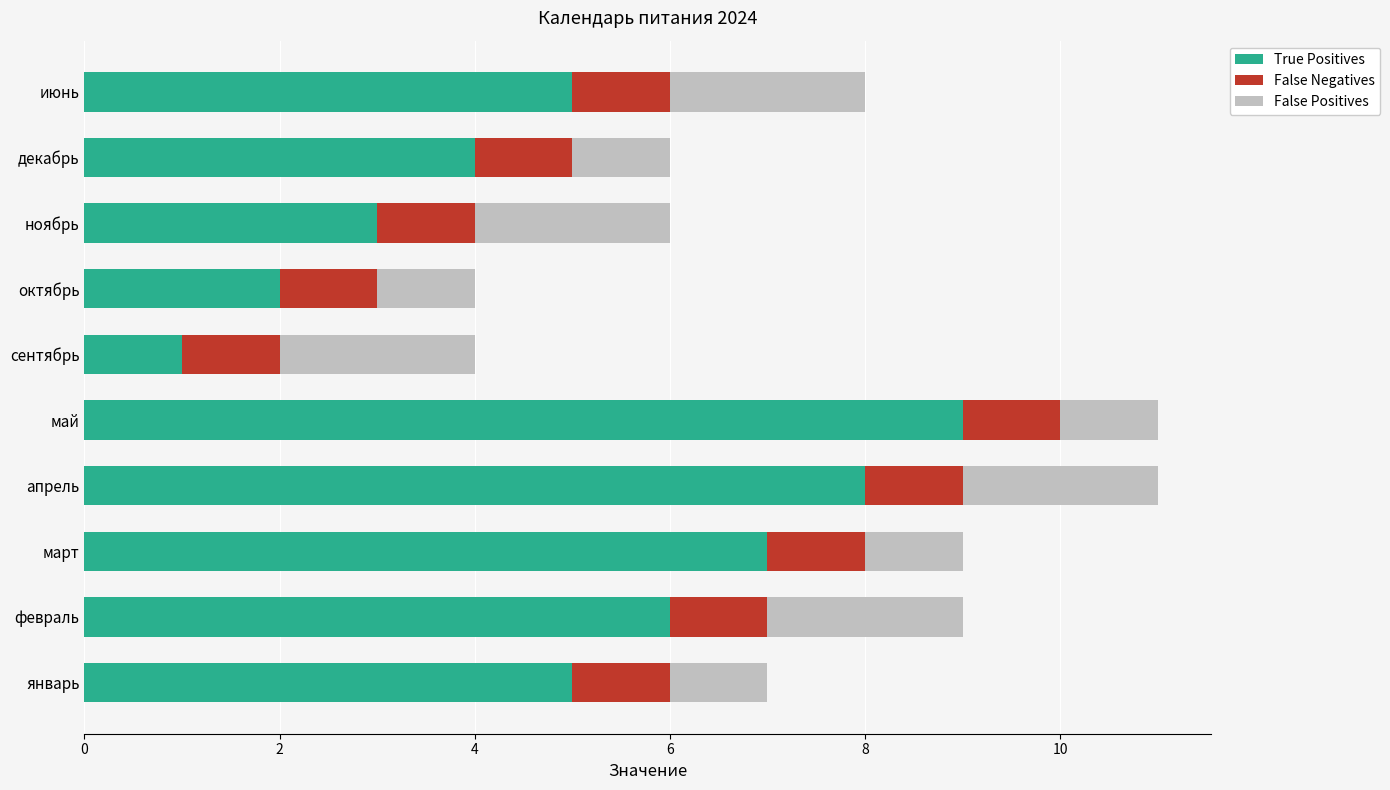

What is the approximate value of True Positives at ноябрь?

3